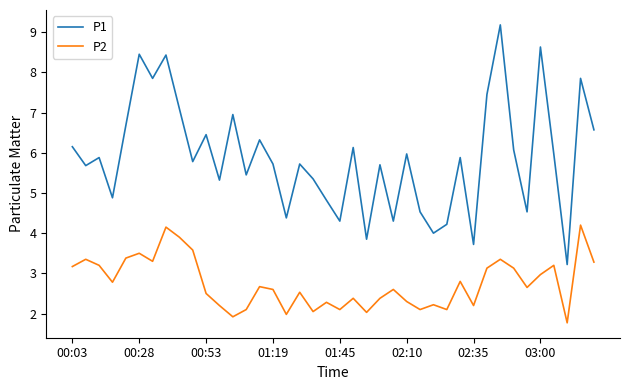

What is the sum of all P1 values?

235.4